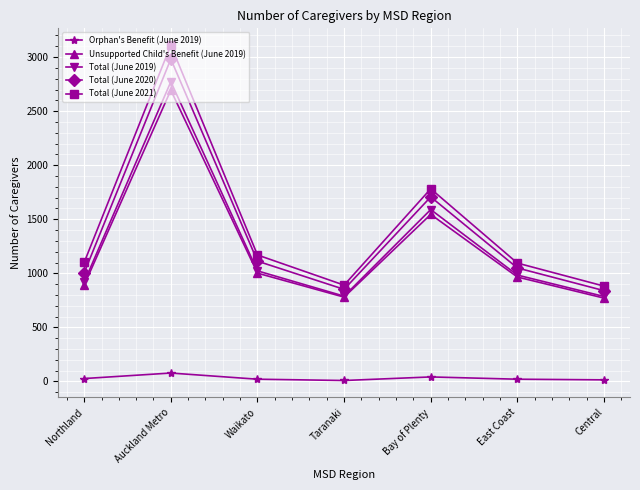

Is this an area chart (filled region under the line)?

No